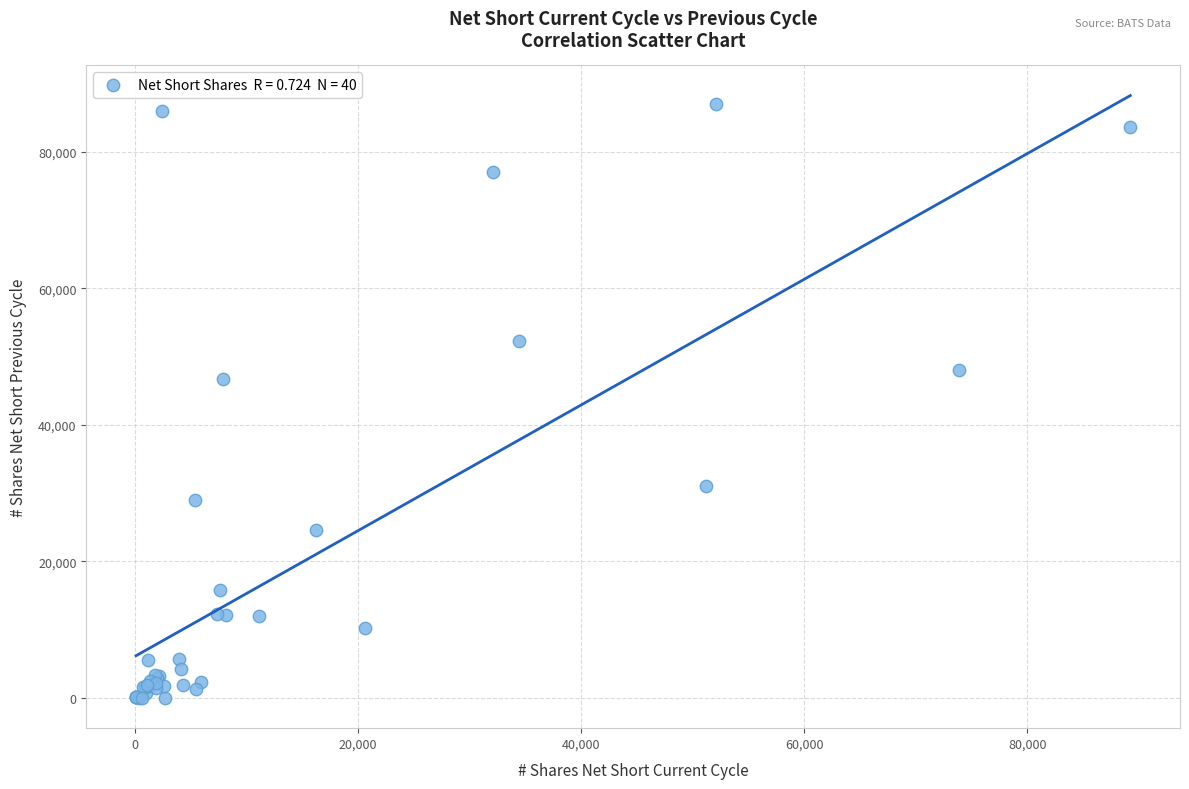

What Y value in the scatter plot is closest to 43527?

46683